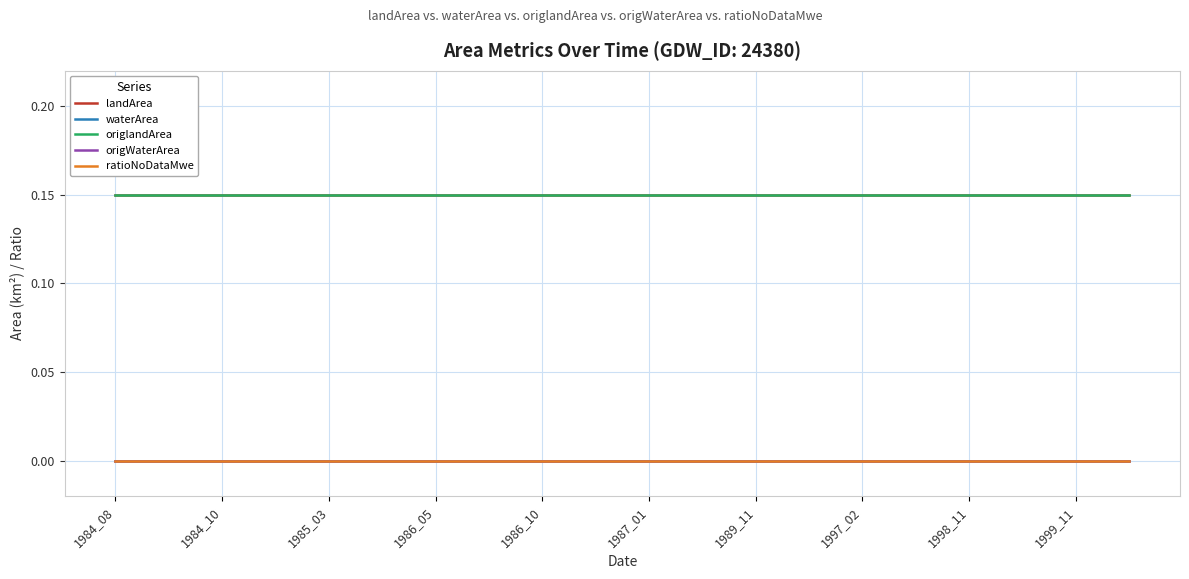

Is this an area chart (filled region under the line)?

No